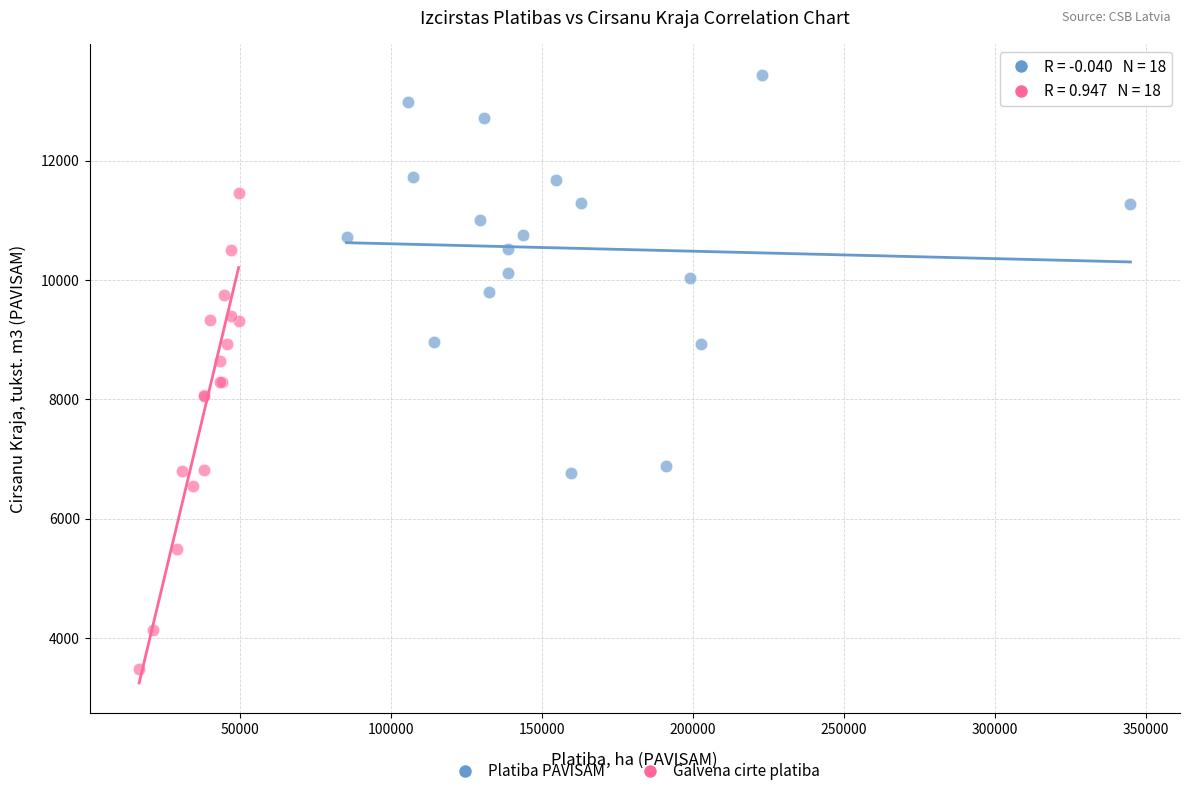

What are all the series names shown in the legend?

Platiba PAVISAM, Galvena cirte platiba